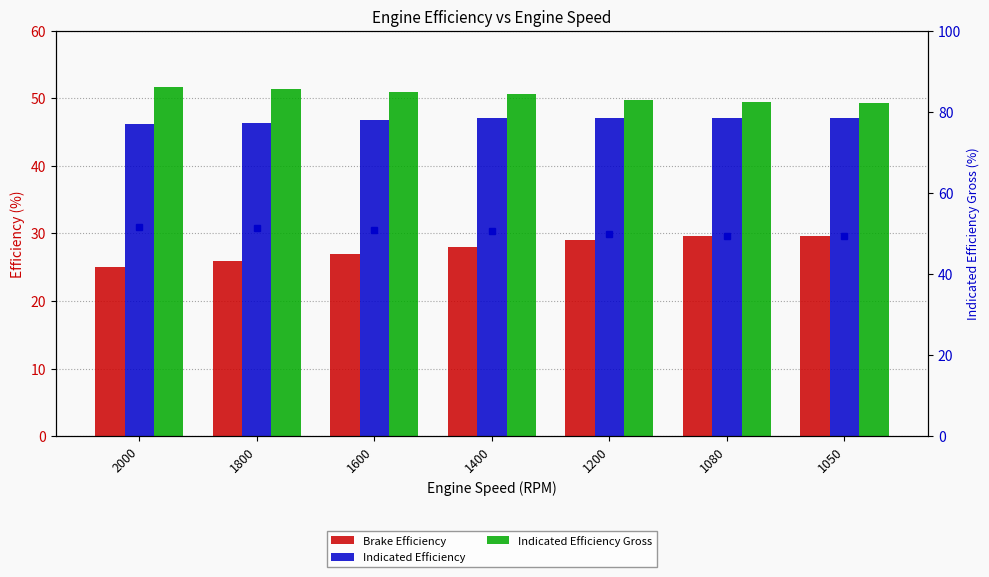

Which series has the largest range (max minus min)?

Brake Efficiency